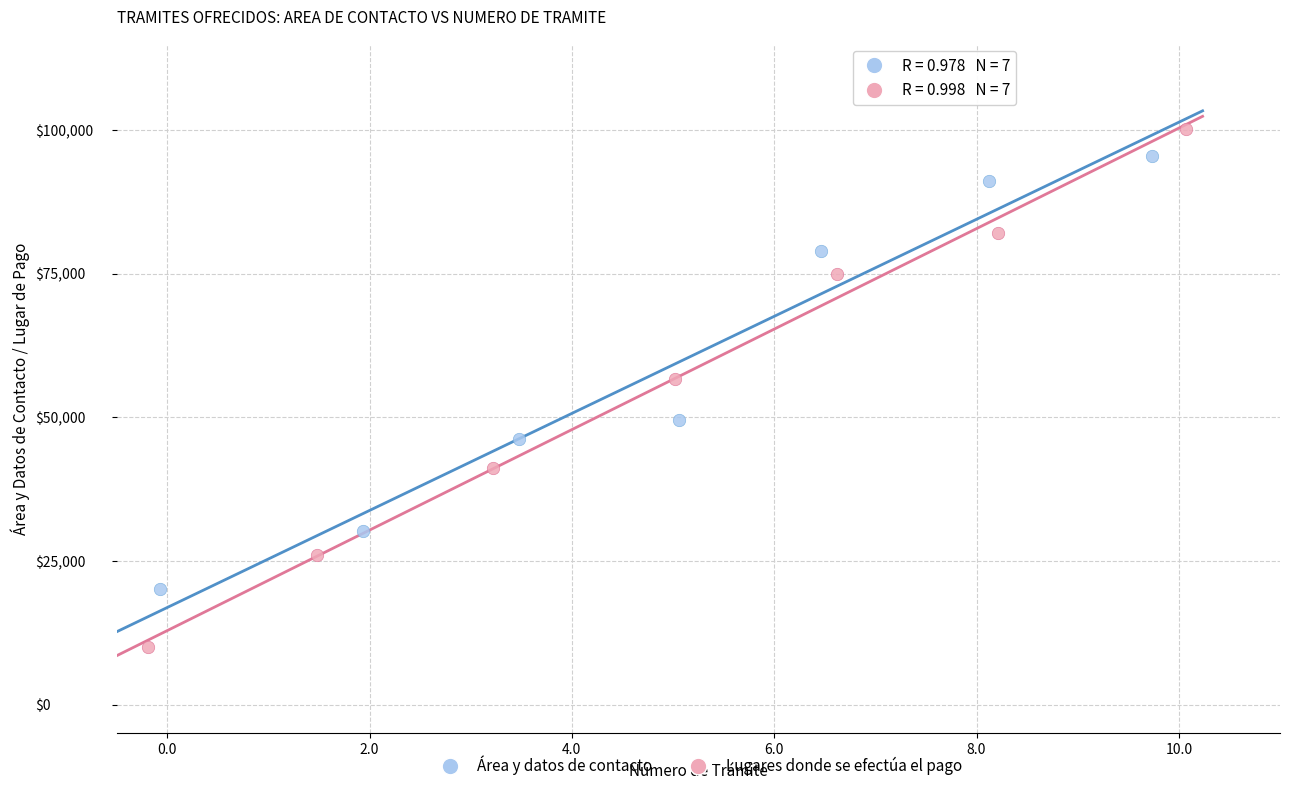

Which series reaches the minimum Y coordinate?

Lugares donde se efectúa el pago